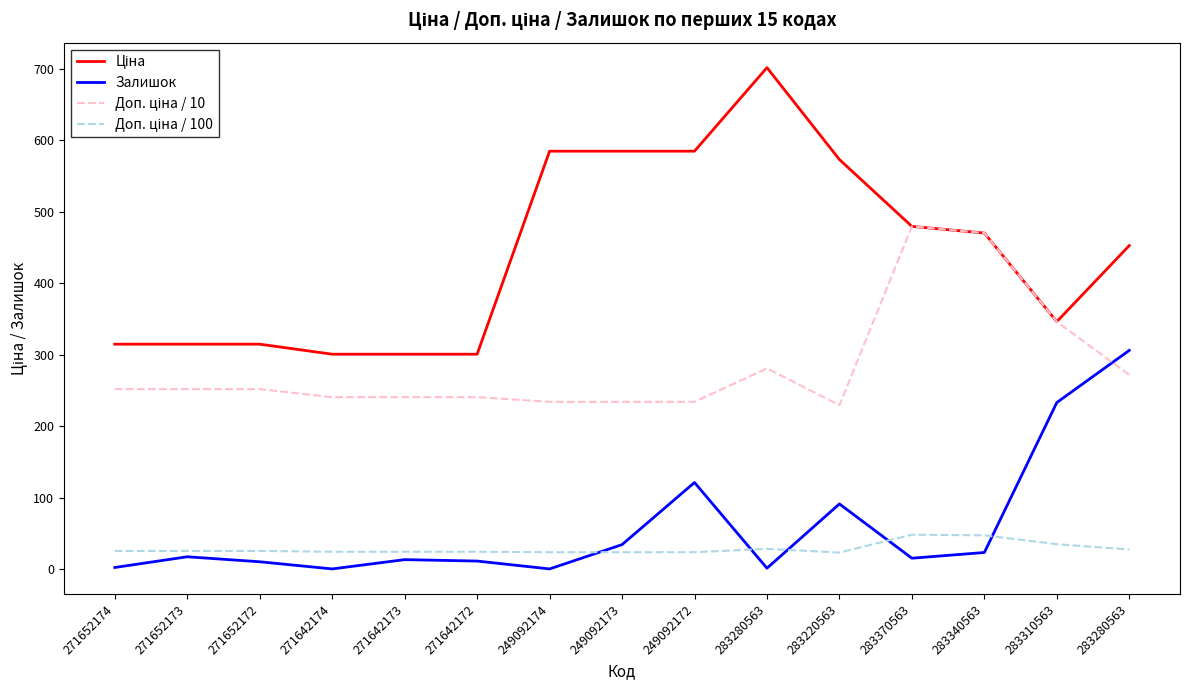

How many lines are shown in the chart?

4